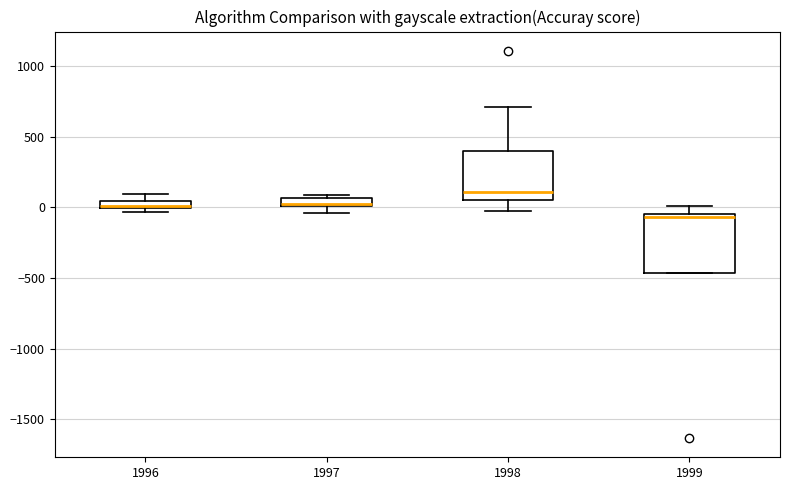

Where does the upper whisker of the box at x = 1996 end on the y-axis? The values are not printed on the chart, so give them approximately, as read against the axis.

100